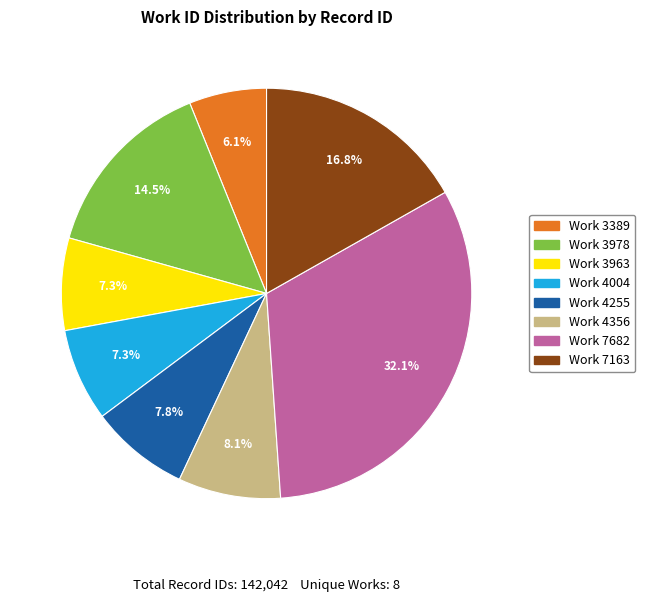

Is there any slice that represents more than half of the pie?

No